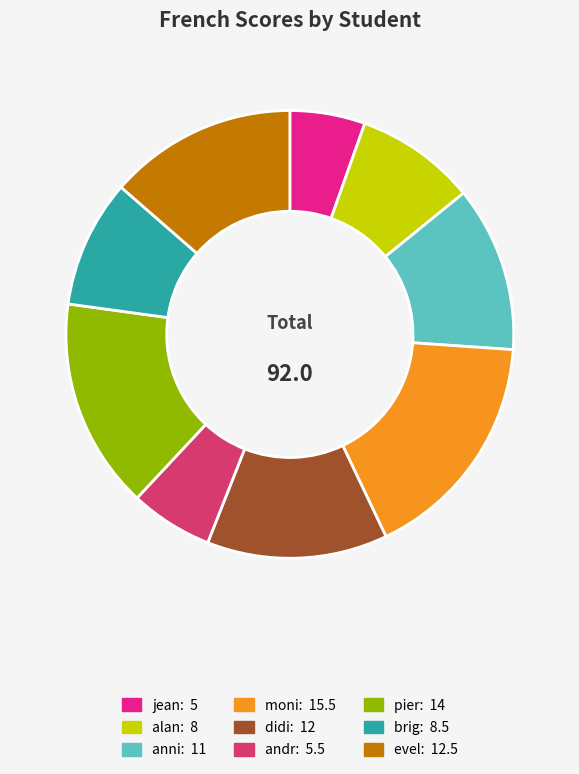

Approximately how many times larger is the value at anni compared to evel?

0.9